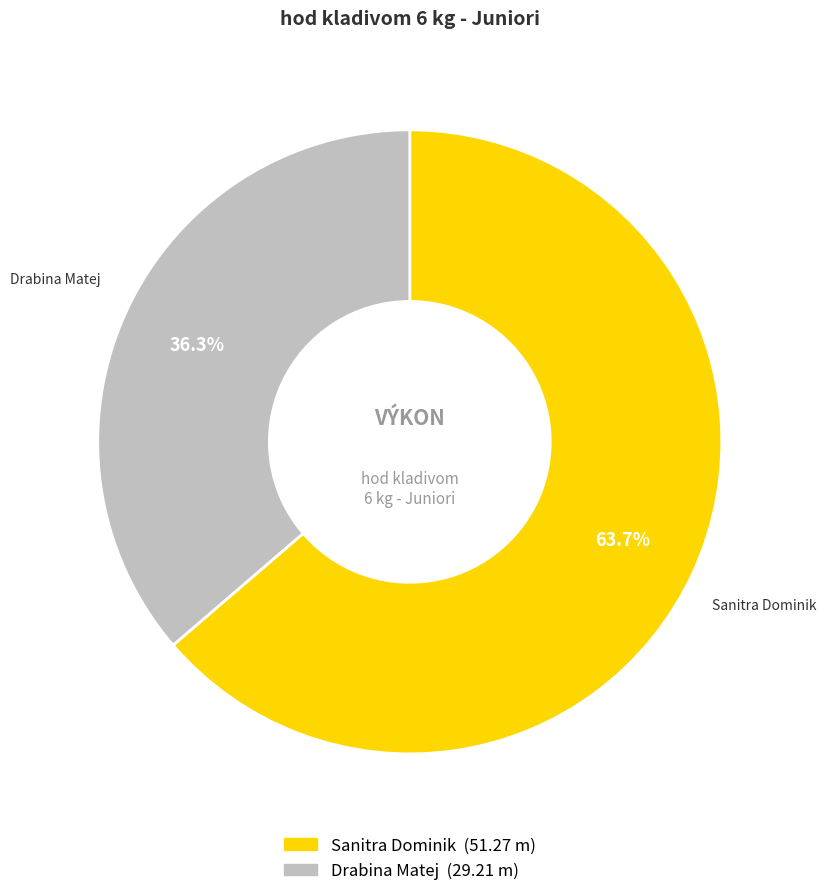

Count the number of slices in the pie.

2